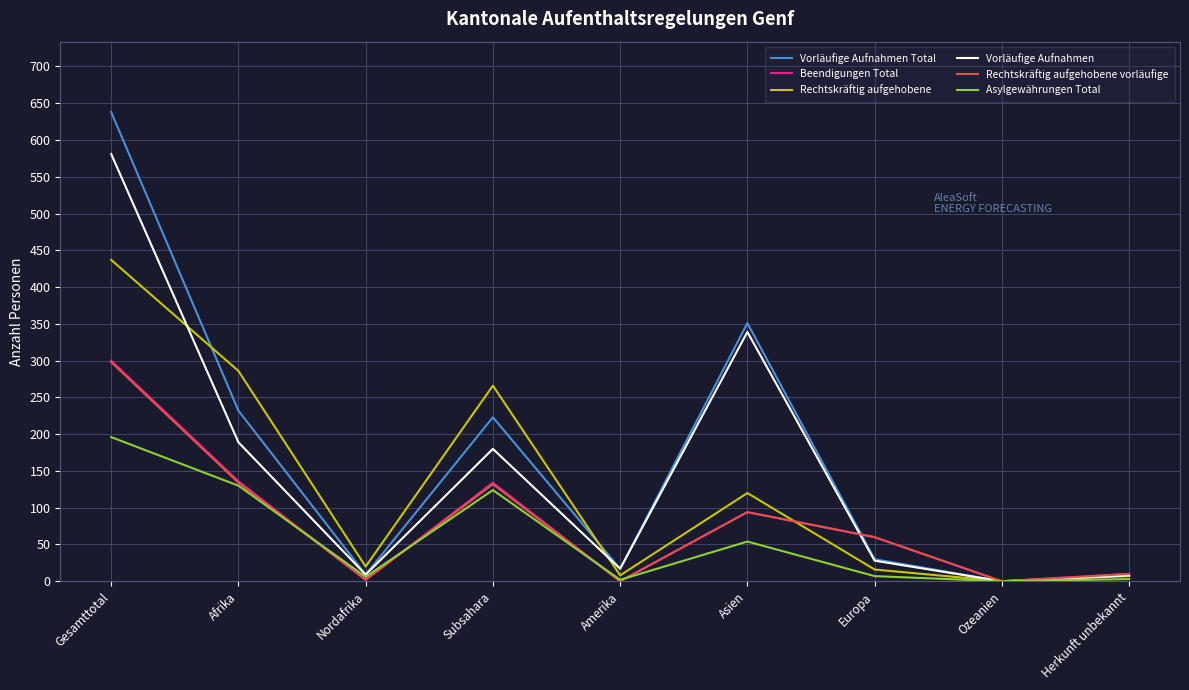

Which series has the widest spread of values?

Vorläufige Aufnahmen Total